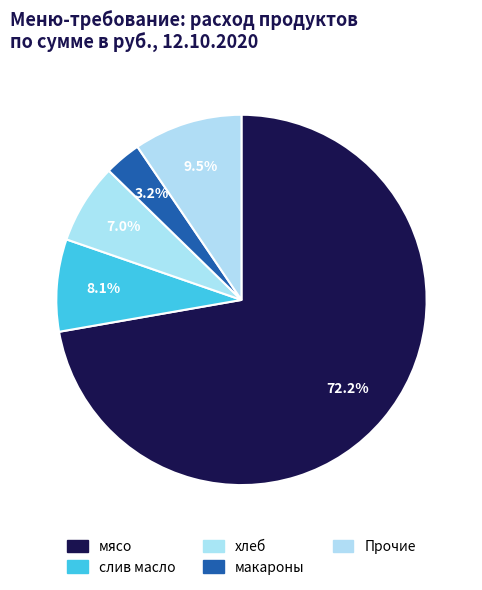

Is there a majority slice in this chart?

Yes